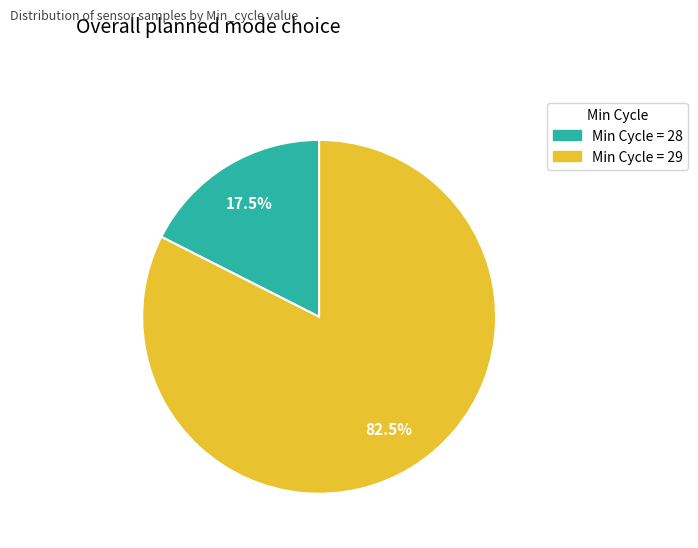

To the nearest percent, what is the average slice percentage?

50%